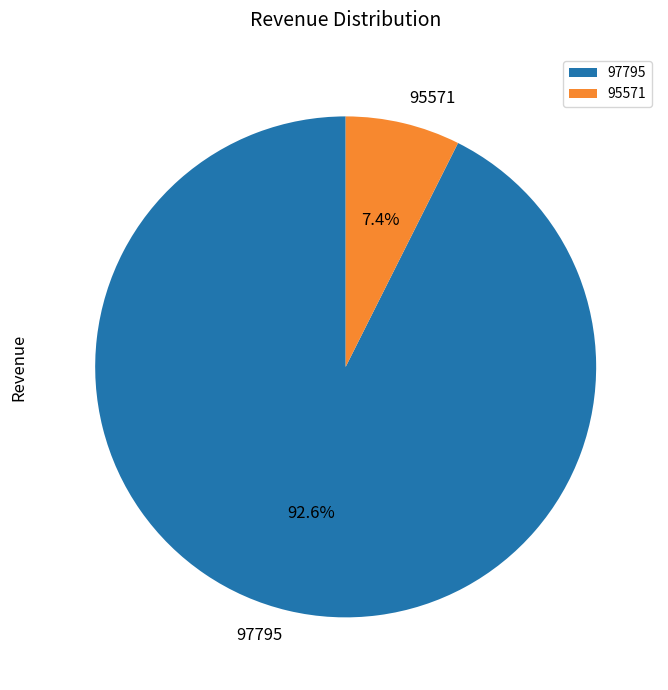

How much of the chart is everything except 97795?

7.4%